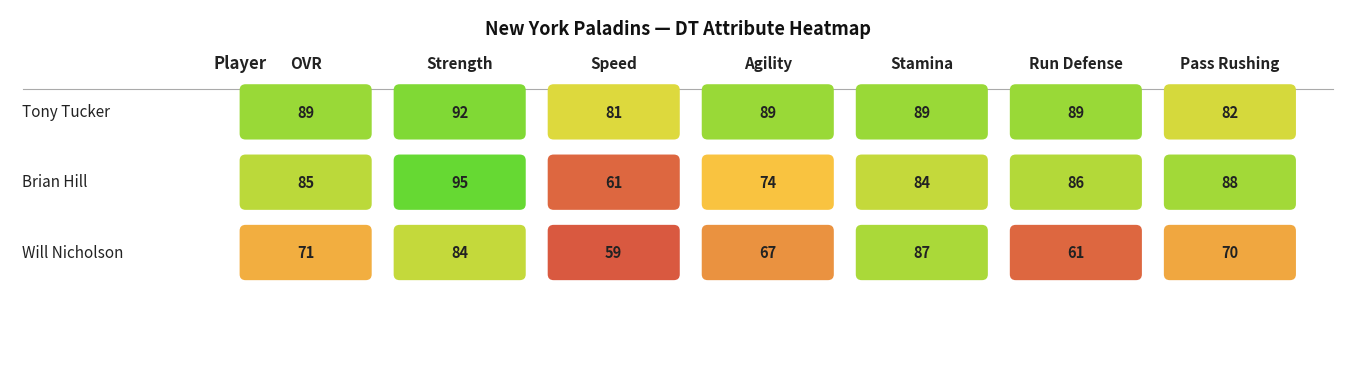

Reading left to right, extract all data points from this chart.

ovr: Tony Tucker=89	Brian Hill=85	Will Nicholson=71
strength: Tony Tucker=92	Brian Hill=95	Will Nicholson=84
speed: Tony Tucker=81	Brian Hill=61	Will Nicholson=59
agility: Tony Tucker=89	Brian Hill=74	Will Nicholson=67
stamina: Tony Tucker=89	Brian Hill=84	Will Nicholson=87
run_defense: Tony Tucker=89	Brian Hill=86	Will Nicholson=61
pass_rushing: Tony Tucker=82	Brian Hill=88	Will Nicholson=70